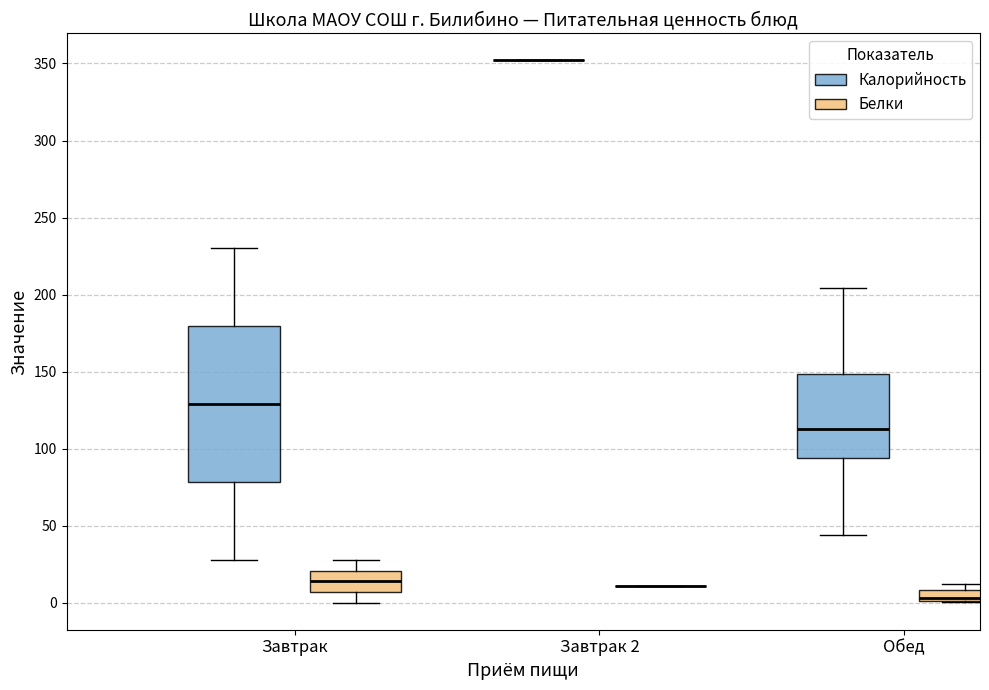

Which box is the tallest, from its lower edge to its upper edge?

Завтрак (Калорийность)